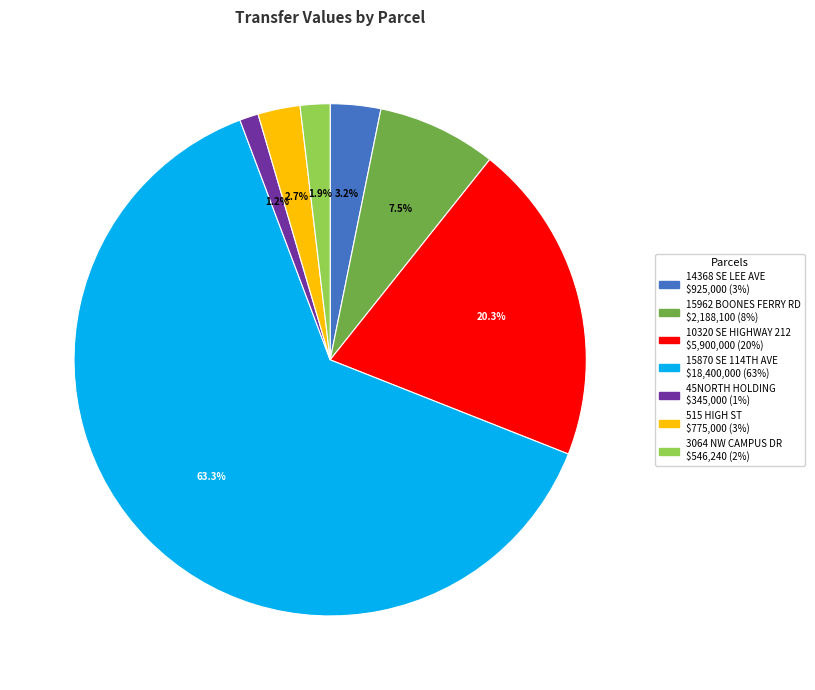

Is there a majority slice in this chart?

Yes